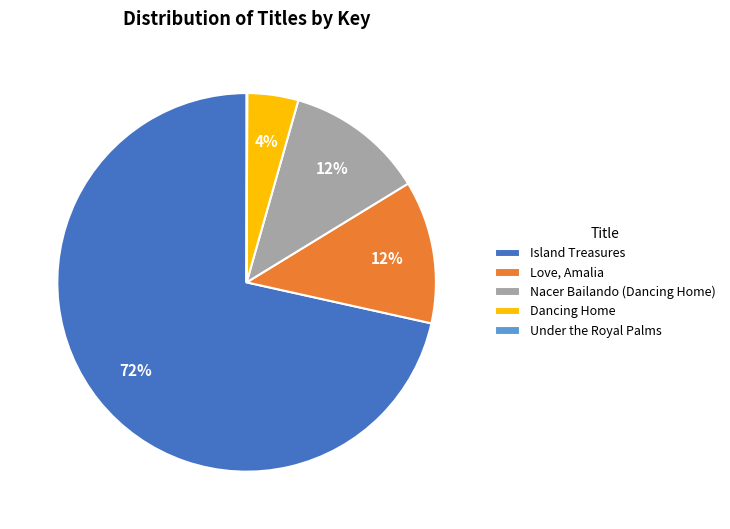

To the nearest percent, what percentage of the pie is Dancing Home?

4%